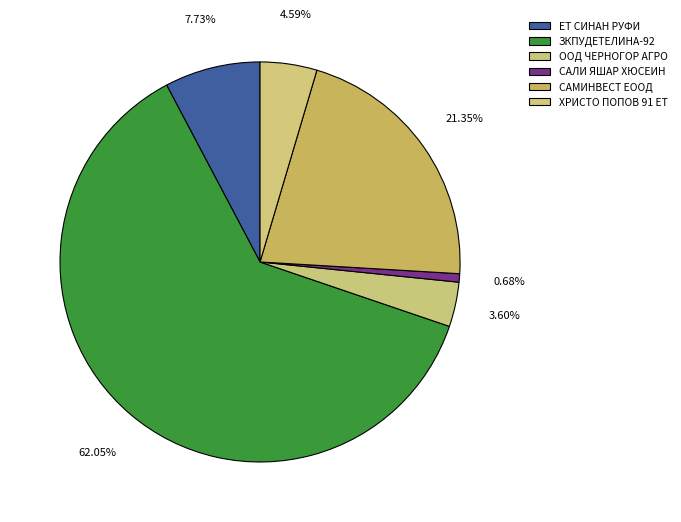

True or false: ЕТ СИНАН РУФИ accounts for 8% of the total.

True